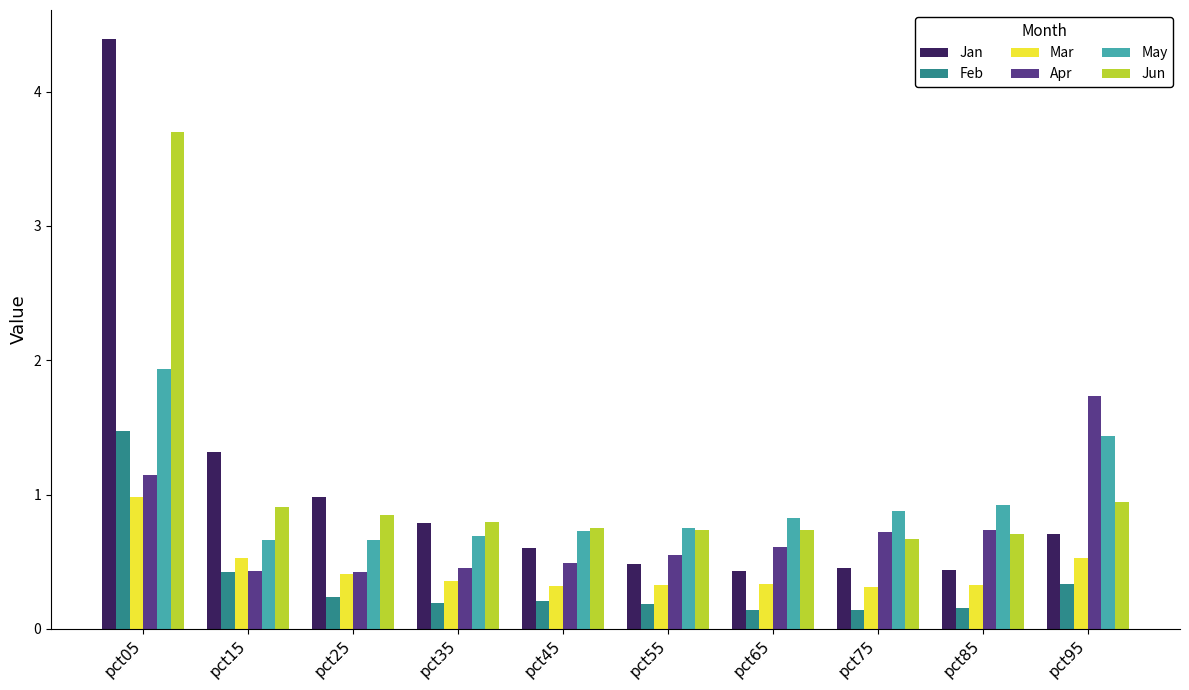

At how many categories does at least one series exceed 3?

1